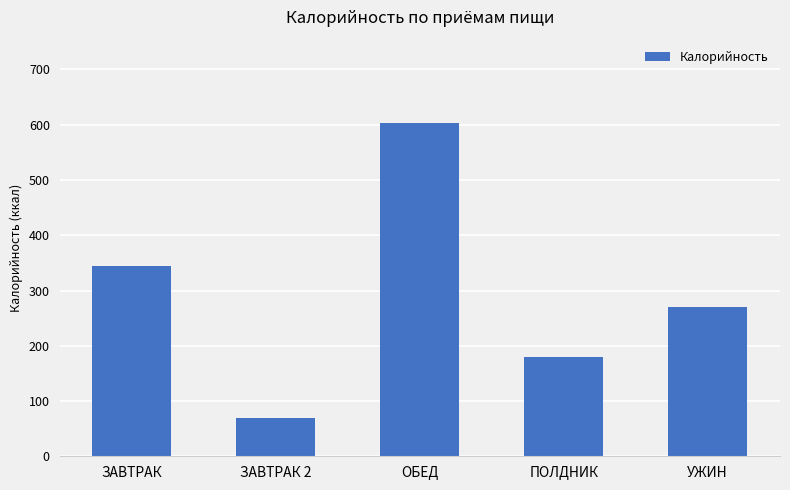

True or false: the data shows 108.9 at ПОЛДНИК.

False